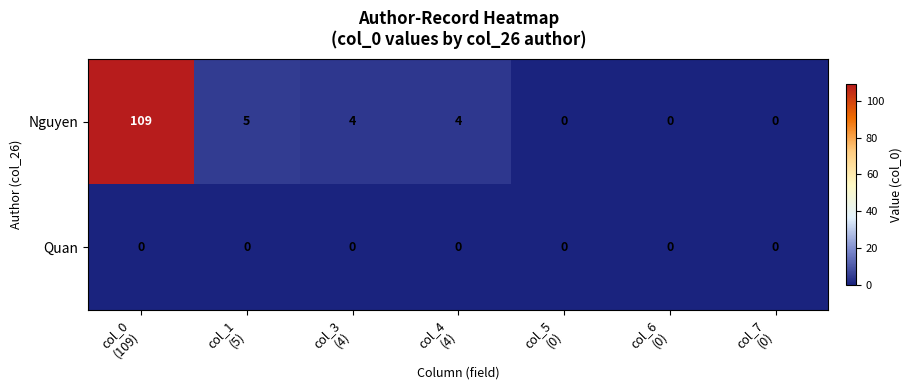

Rank the series by their maximum value, from highest to lowest.

Nguyen, Quan